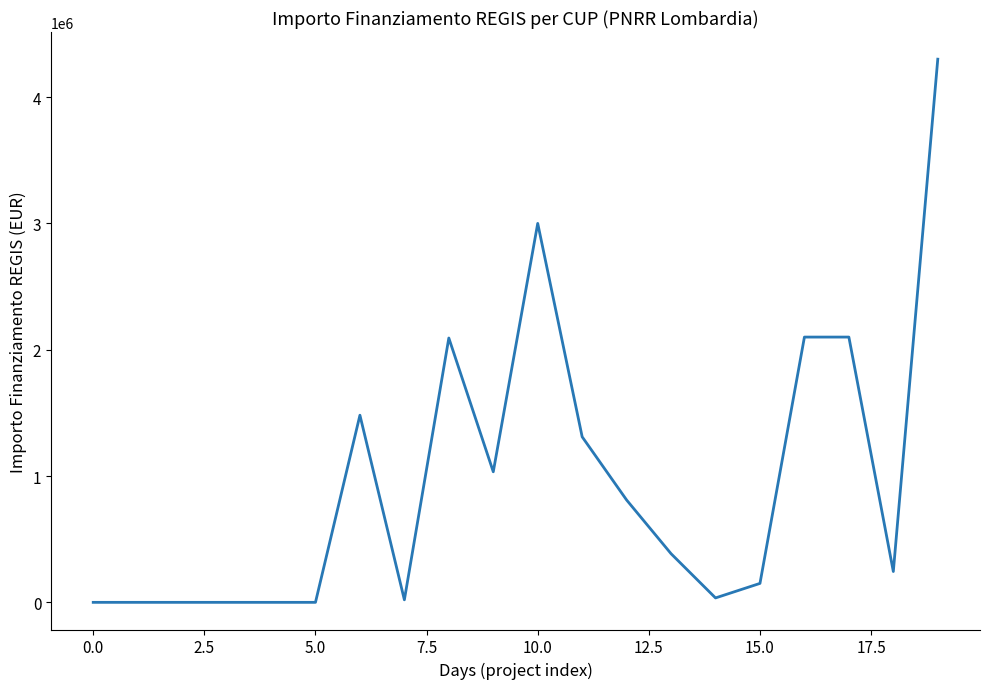

What is the difference between the maximum and minimum values?

4300000